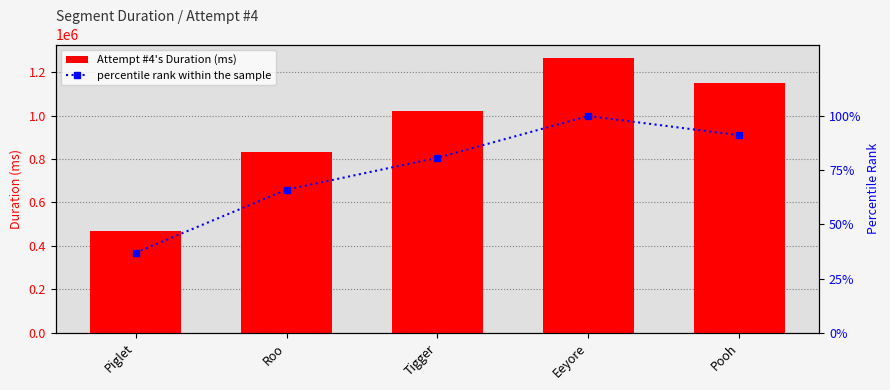

What is the label of the 3rd bar from the left?

Tigger